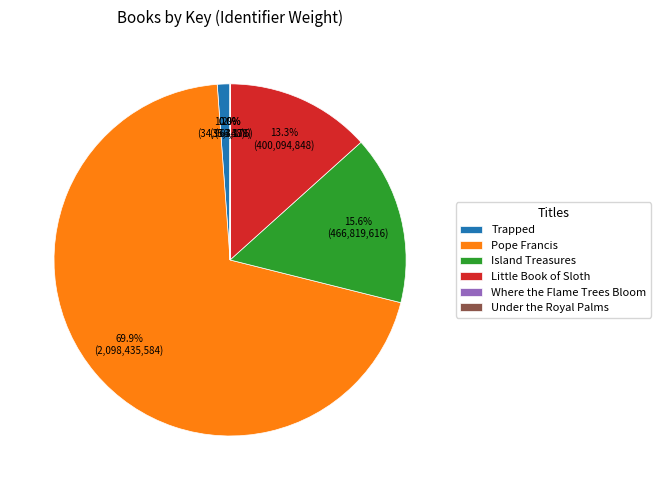

What is the total percentage of Pope Francis and Trapped?

71.1%